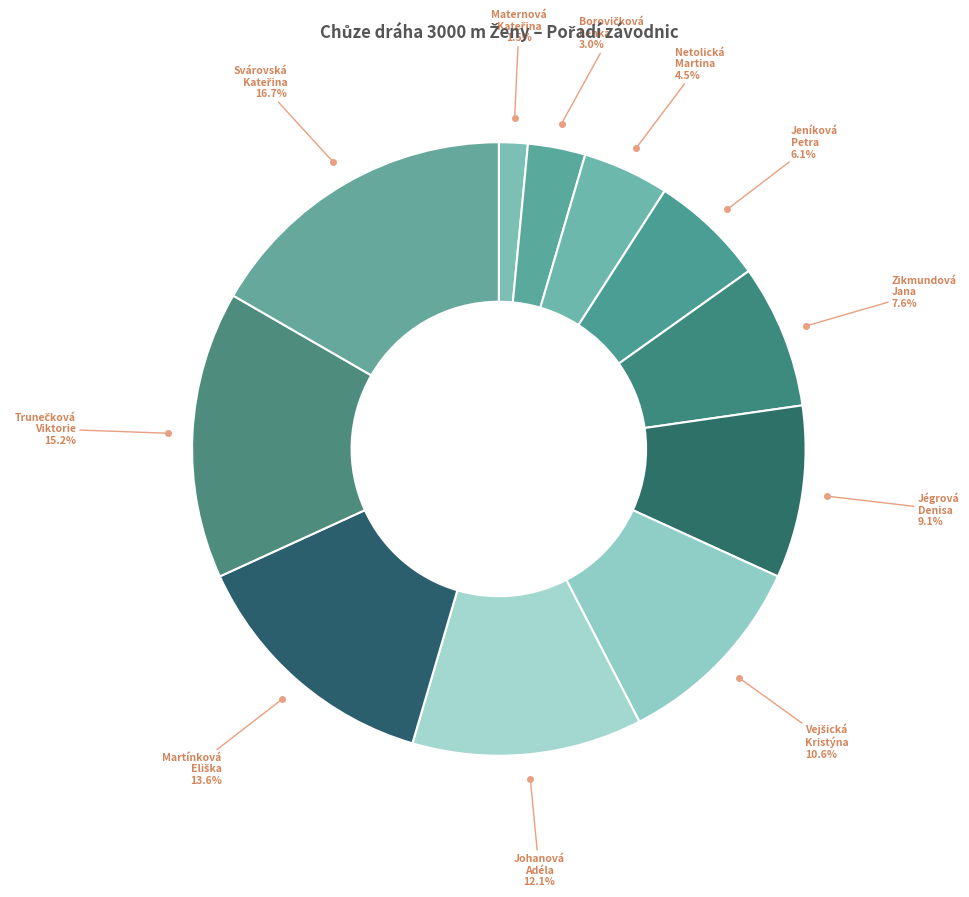

How many segments does this pie chart have?

11